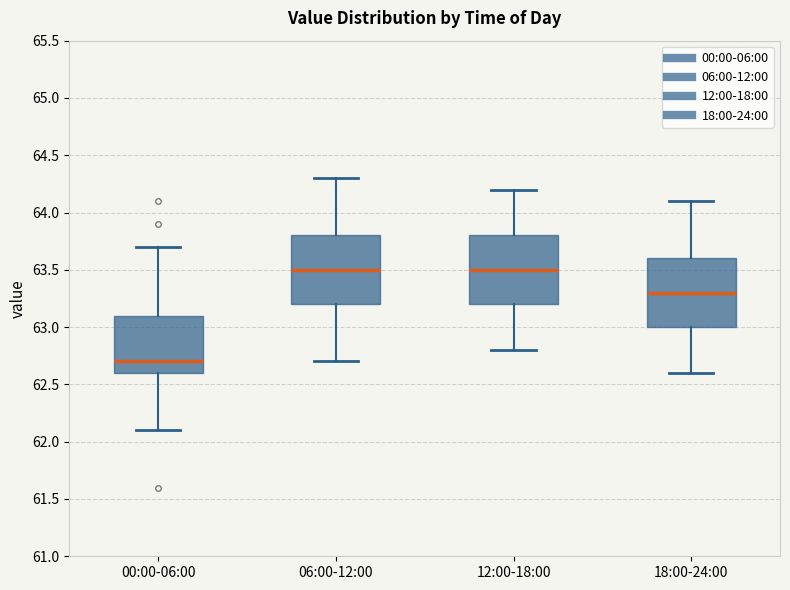

Which box's median line is the lowest?

00:00-06:00